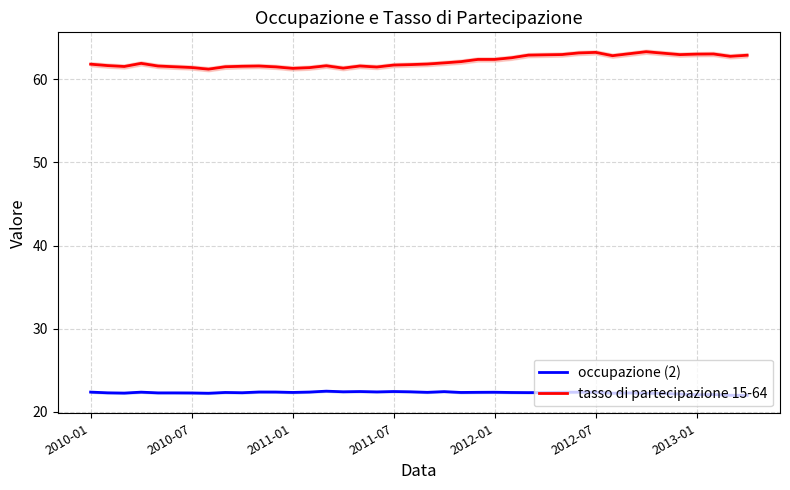

True or false: tasso di partecipazione 15-64 and occupazione (2) cross at least once.

False